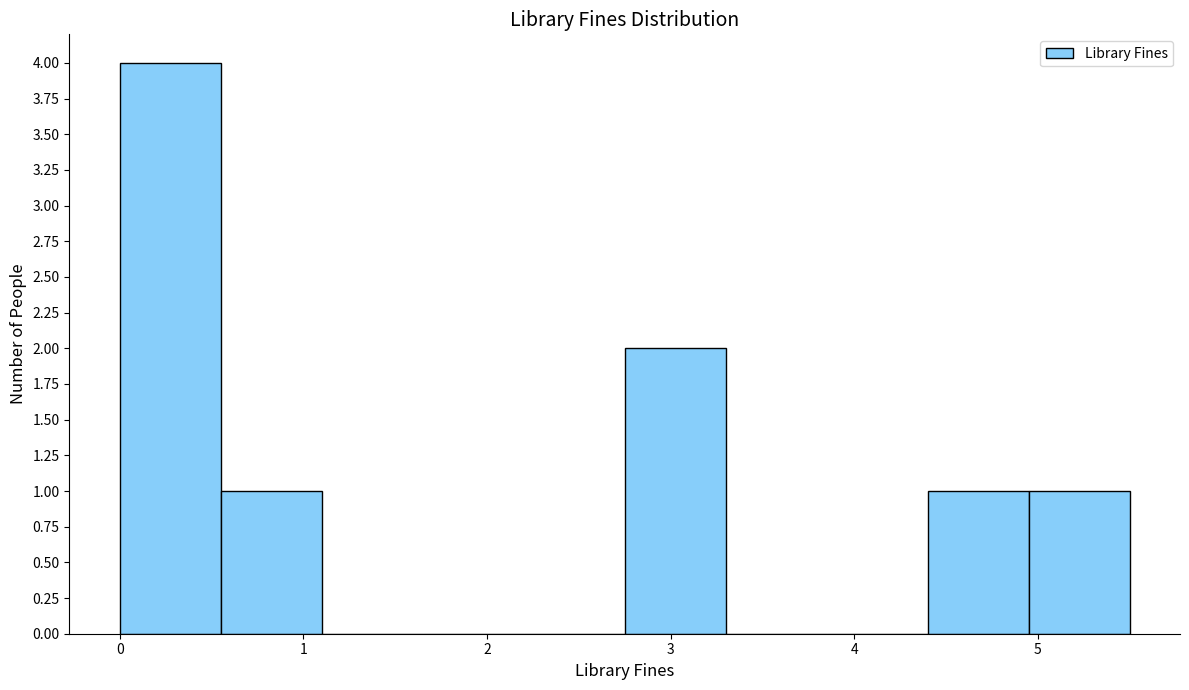

Which range on the x-axis has the tallest bar?

0.00 to 0.55